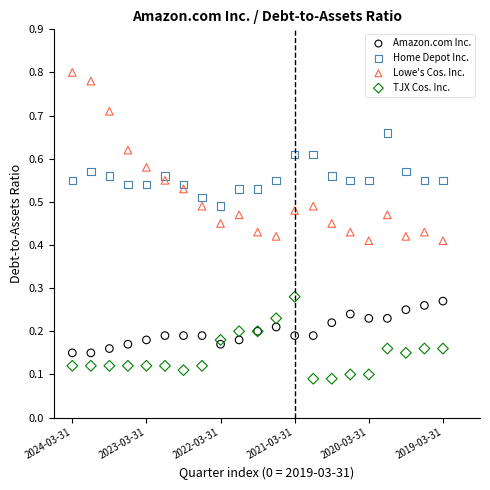

What are all the series names shown in the legend?

Amazon.com Inc., Home Depot Inc., Lowe's Cos. Inc., TJX Cos. Inc.